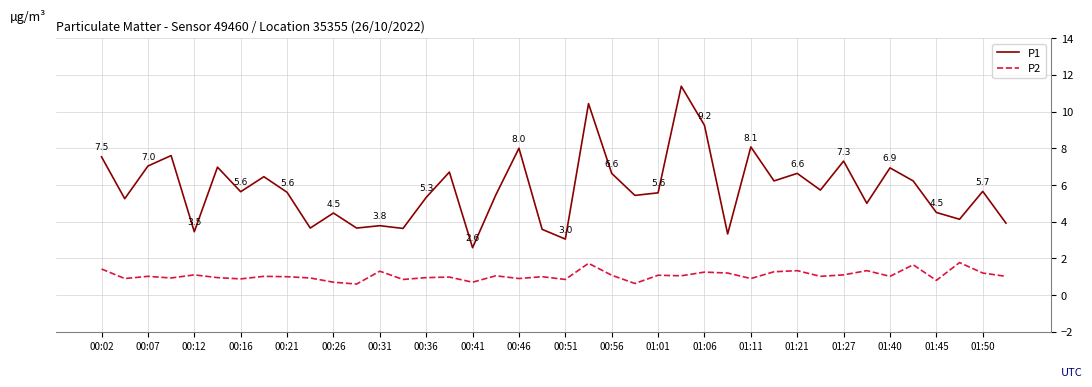

True or false: P1 and P2 cross at least once.

False